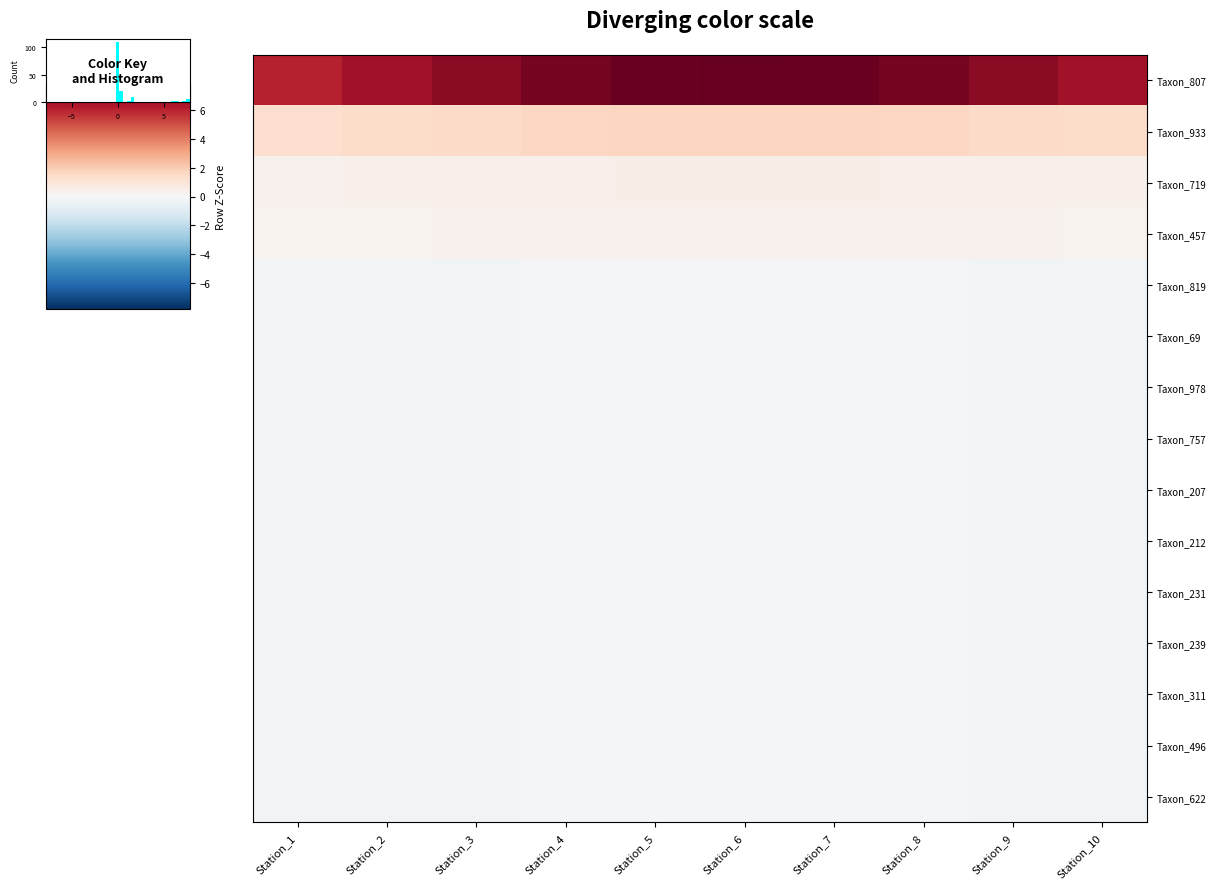

At how many categories does at least one series exceed 7?

7